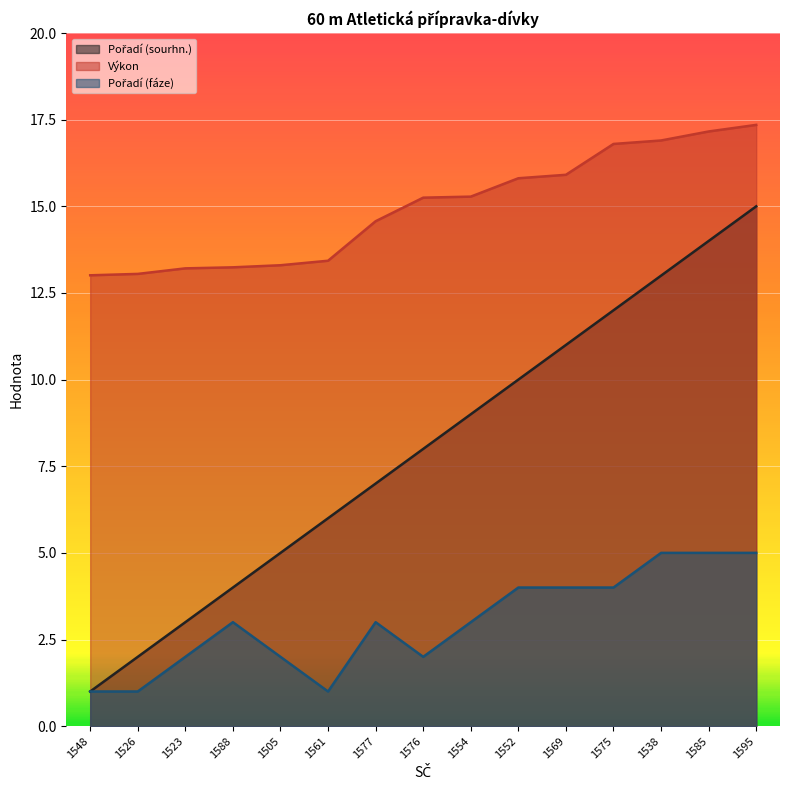

Reading left to right, what are all the values shown in this chart?

Pořadí (sourhn.): 1548=1.0	1526=2.0	1523=3.0	1588=4.0	1505=5.0	1561=6.0	1577=7.0	1576=8.0	1554=9.0	1552=10.0	1569=11.0	1575=12.0	1538=13.0	1585=14.0	1595=15.0
Výkon: 1548=13.0	1526=13.1	1523=13.2	1588=13.2	1505=13.3	1561=13.4	1577=14.6	1576=15.2	1554=15.3	1552=15.8	1569=15.9	1575=16.8	1538=16.9	1585=17.2	1595=17.4
Pořadí (fáze): 1548=1.0	1526=1.0	1523=2.0	1588=3.0	1505=2.0	1561=1.0	1577=3.0	1576=2.0	1554=3.0	1552=4.0	1569=4.0	1575=4.0	1538=5.0	1585=5.0	1595=5.0